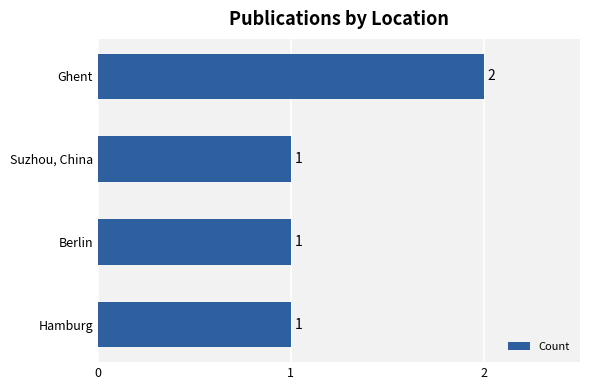

True or false: the data shows 2 at Ghent.

True